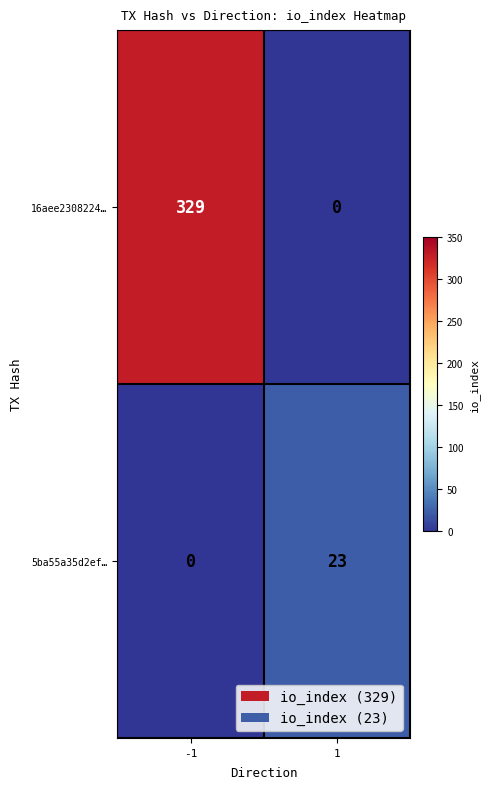

How many distinct data groups are displayed?

2